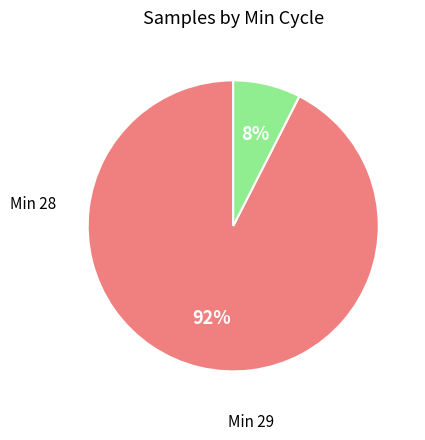

Is there any slice that represents more than half of the pie?

Yes